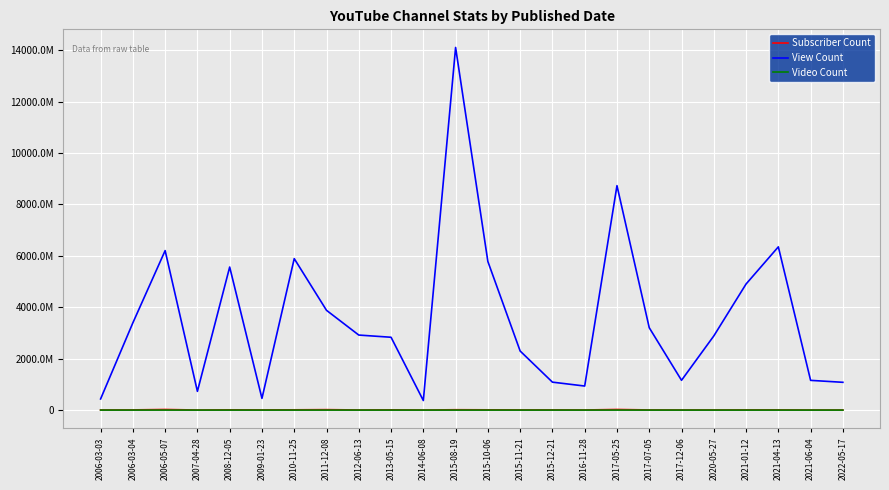

Which series has the largest range (max minus min)?

View Count